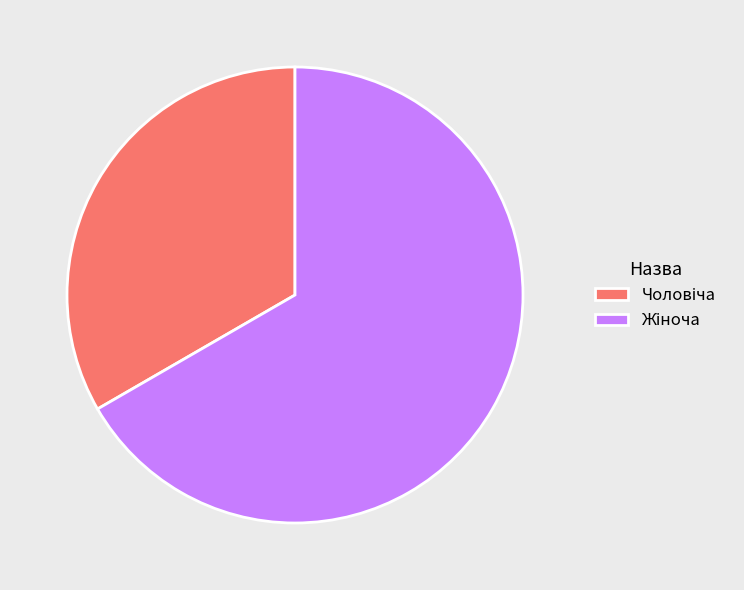

How many slices are in this pie chart?

2